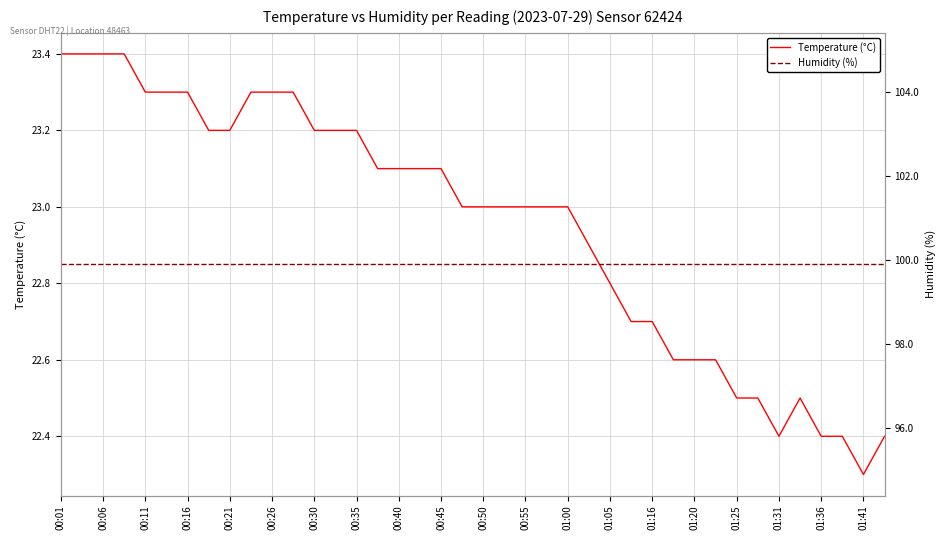

True or false: Temperature (°C) and Humidity (%) intersect in this chart.

False